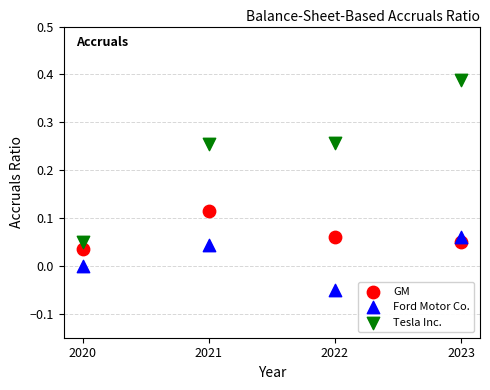

Which series has the widest spread of Y values?

Tesla Inc.